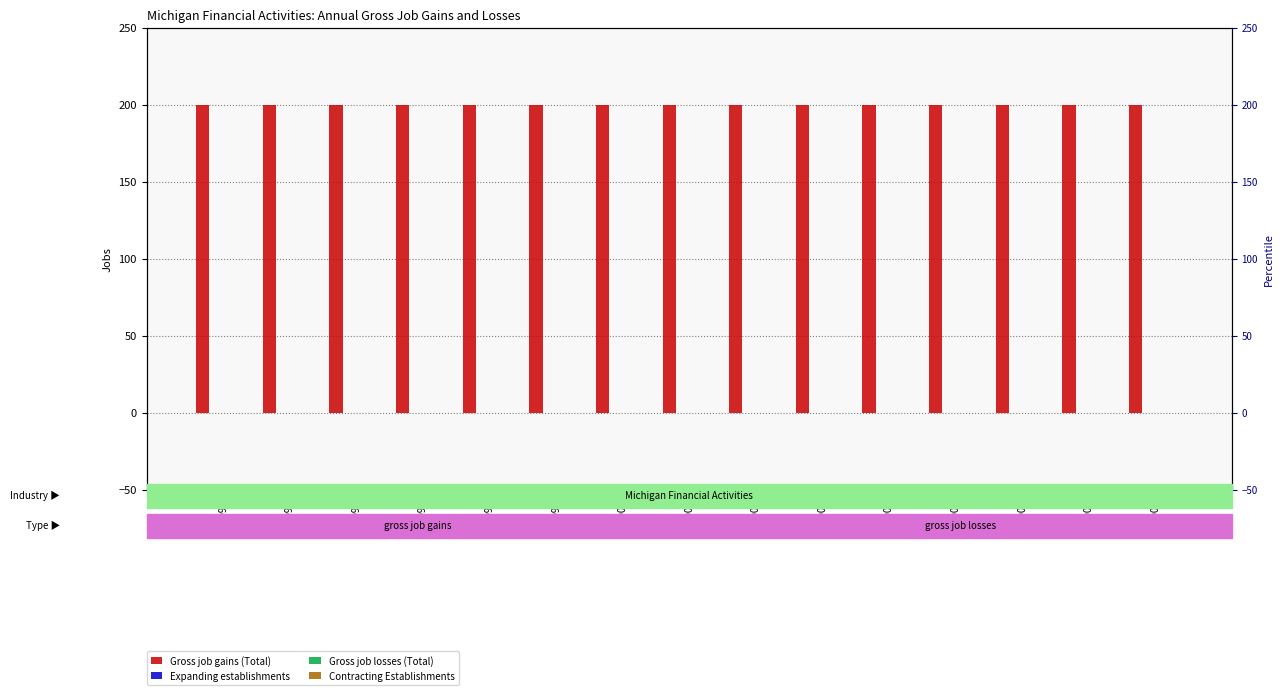

Which series has the largest range (max minus min)?

Gross job gains (Total)